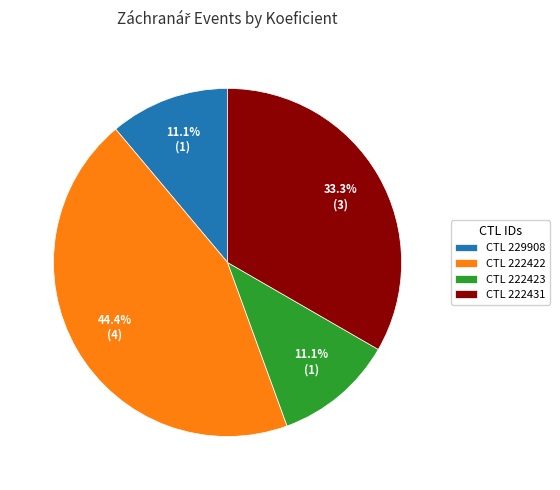

What portion of the pie excludes CTL 222423?

88.9%